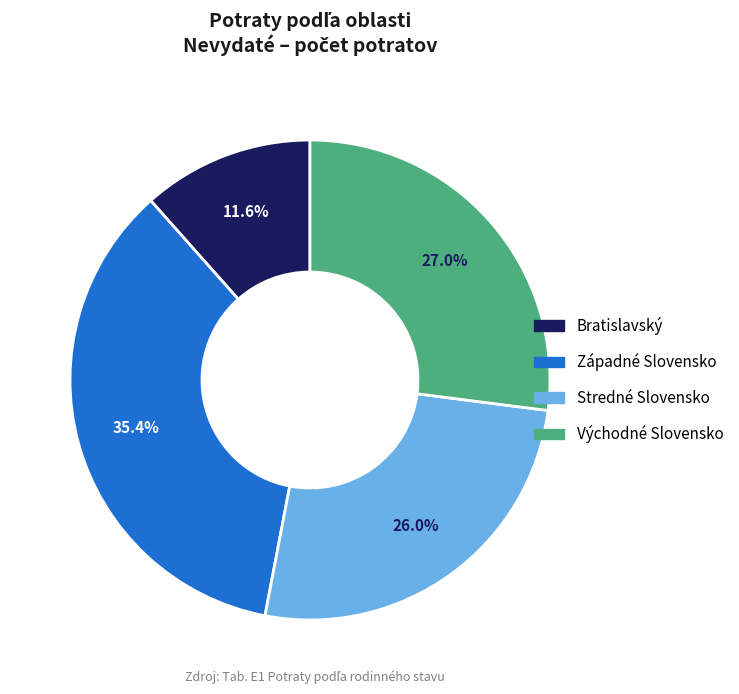

To the nearest percent, what is the average slice percentage?

25%